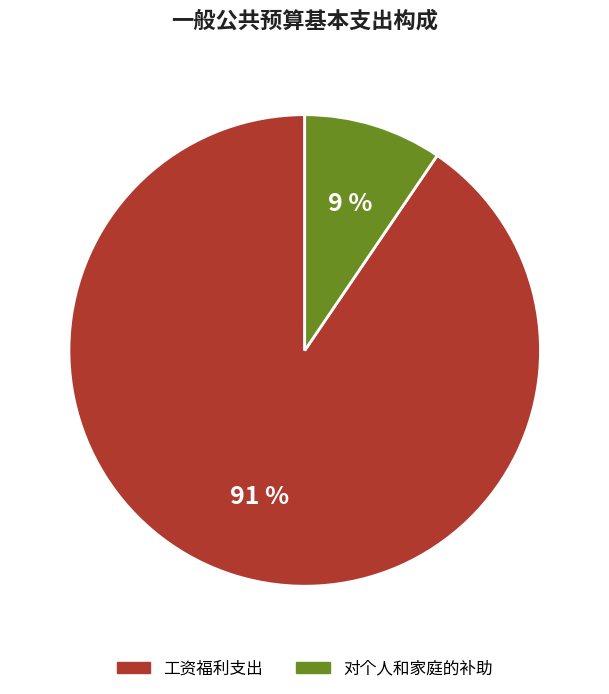

Rank the categories by value from highest to lowest.

工资福利支出, 对个人和家庭的补助